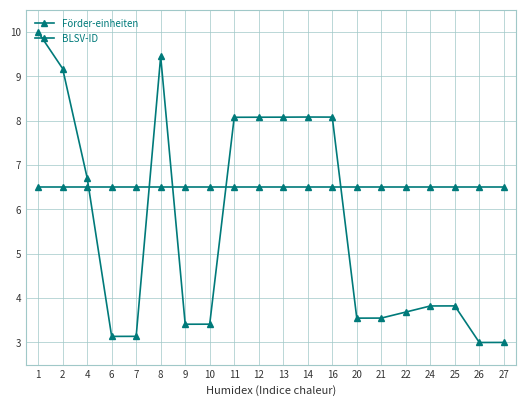

How many data points does each series have?

20